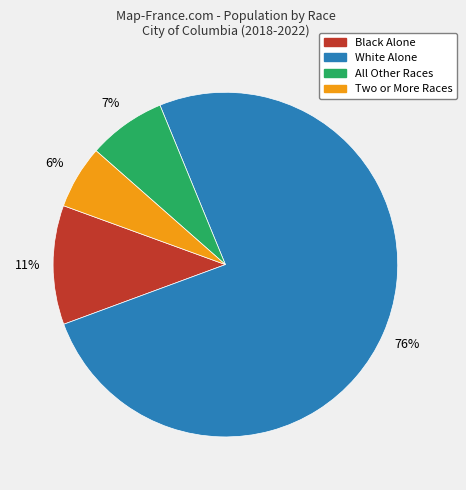

To the nearest percent, what is the difference between the All Other Races and Black Alone slice percentages?

4%